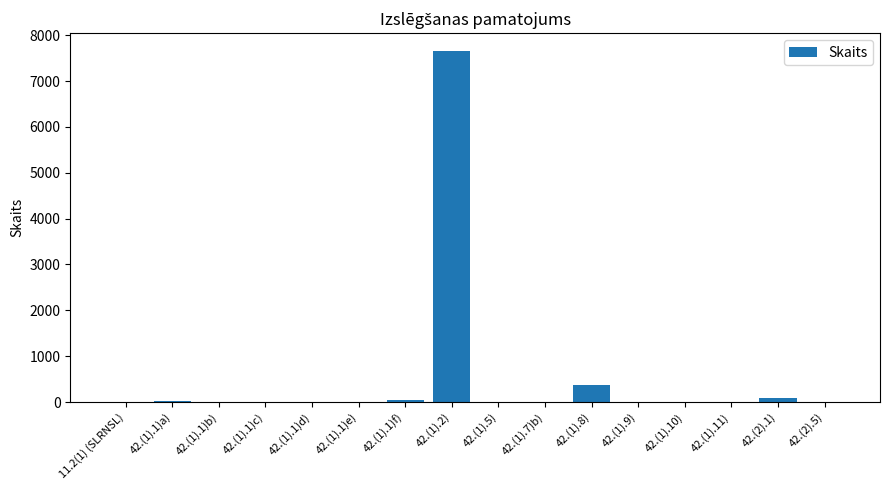

The chart shows a value of 1 at 42.(1).11). True or false?

True